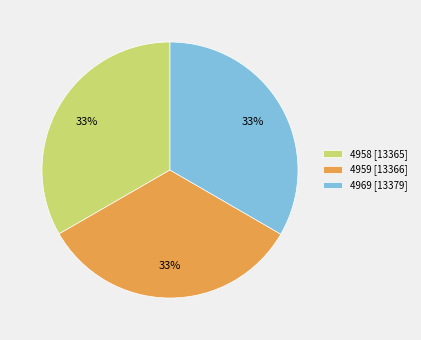

Approximately how many times larger is the value at 4959 [13366] compared to 4969 [13379]?

1.0